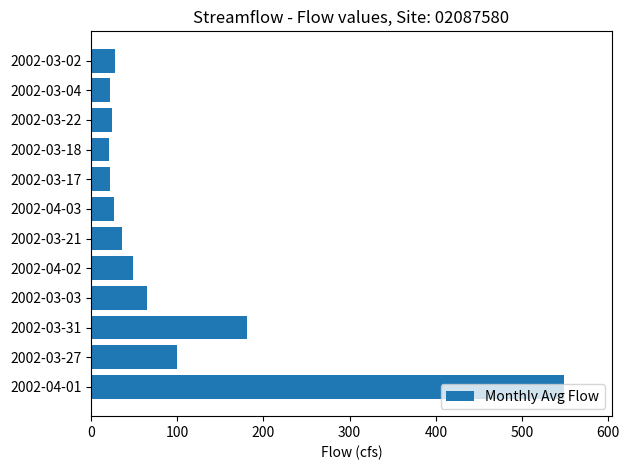

Which label corresponds to the largest value in the chart?

2002-04-01